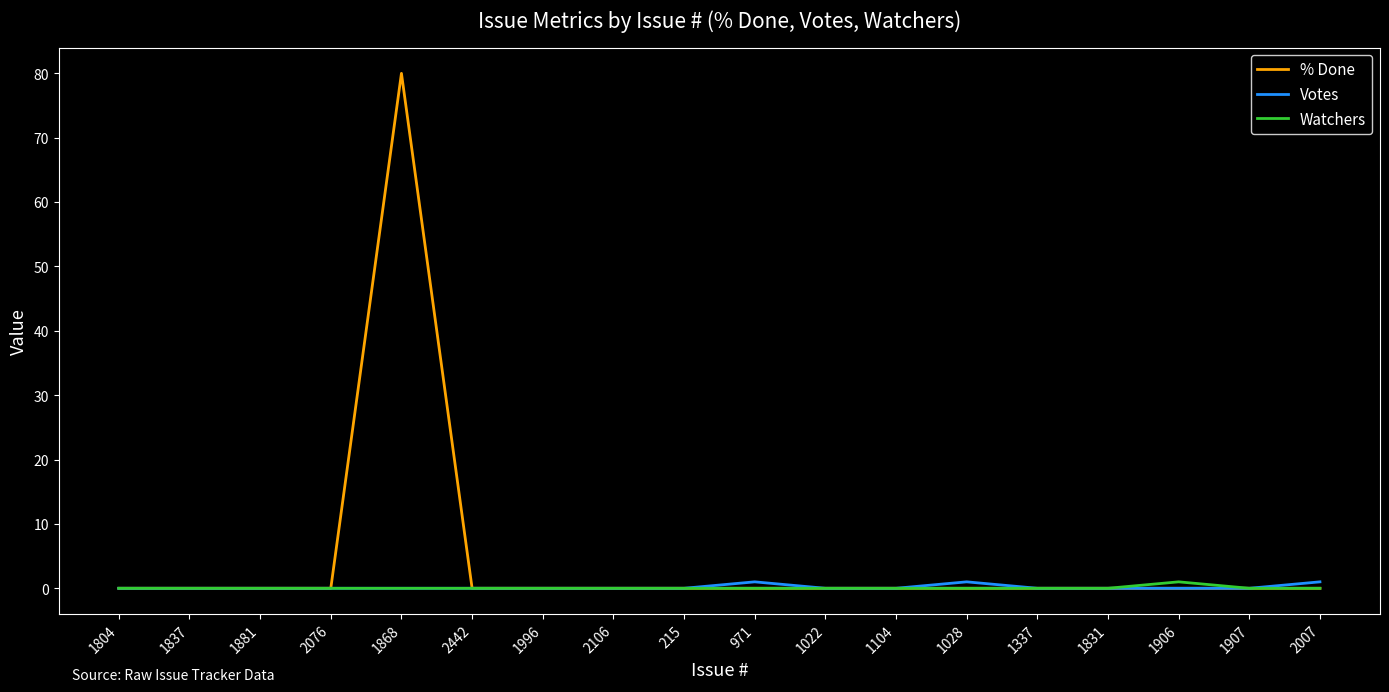

What is the sum of the Votes values at 971 and 1104?

1